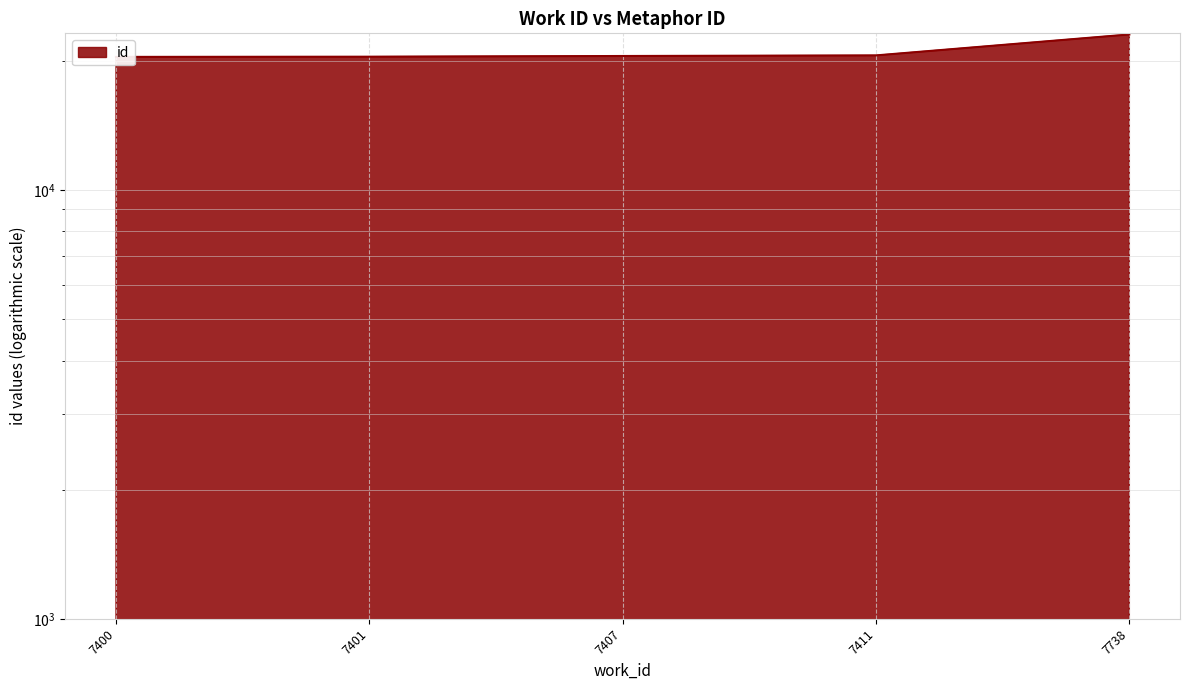

Rank the categories by value from lowest to highest.

7400, 7401, 7407, 7411, 7738